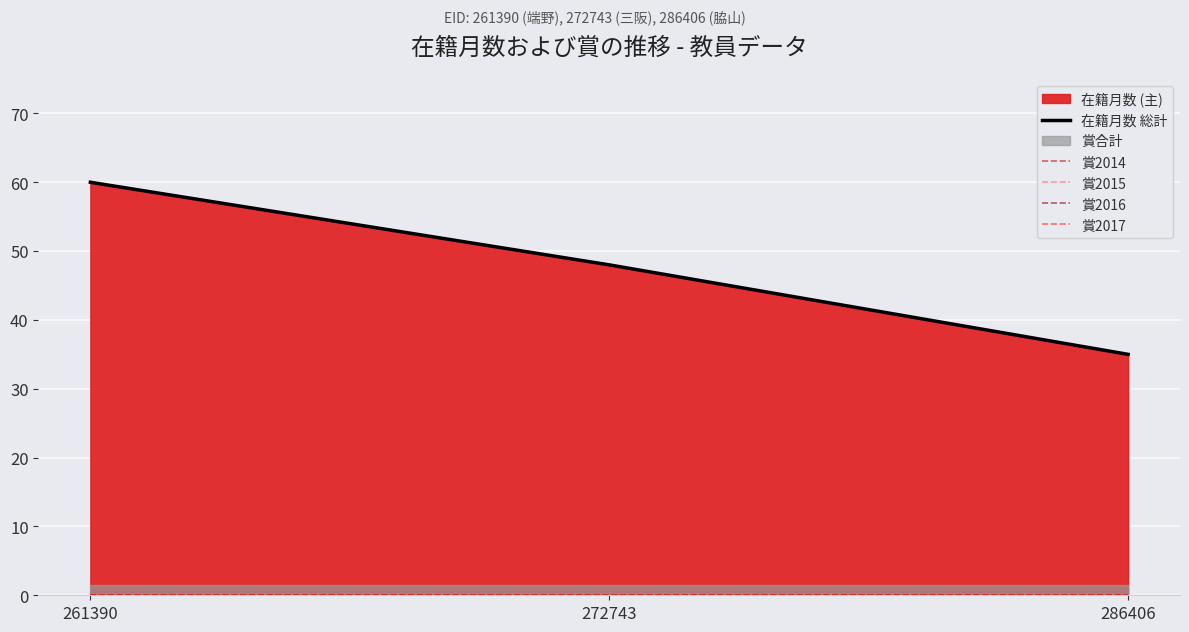

At which category is the sum across all series the highest?

261390